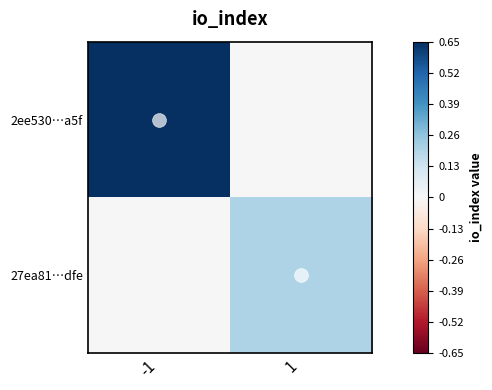

Between -1 and 1, which series saw the biggest shift?

2ee530…a5f